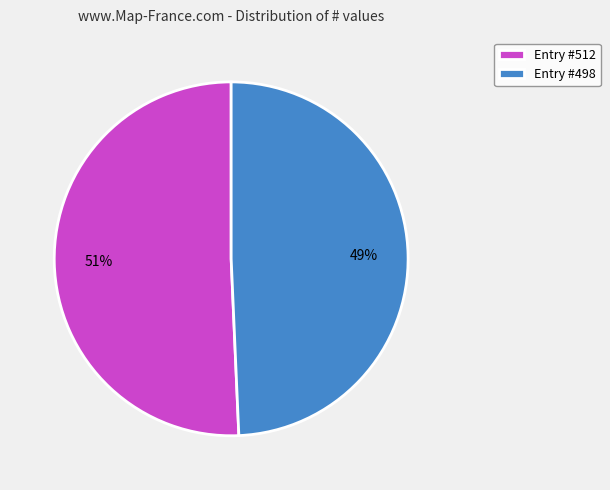

Between Entry #498 and Entry #512, which is larger?

Entry #512